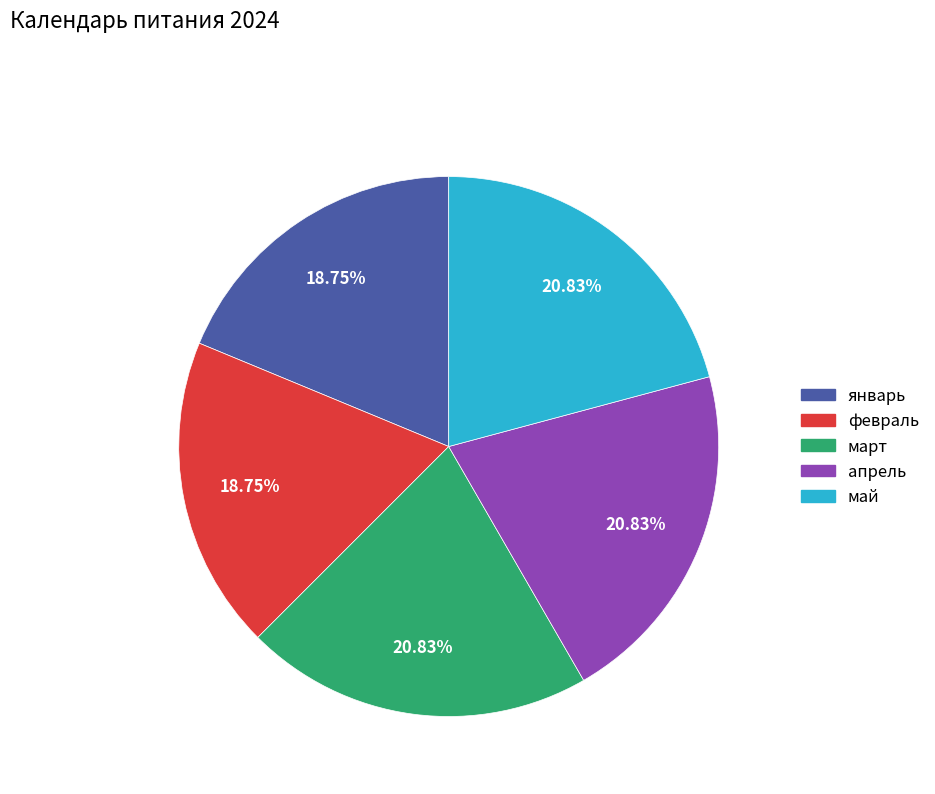

The январь slice represents 19% of the pie. True or false?

True